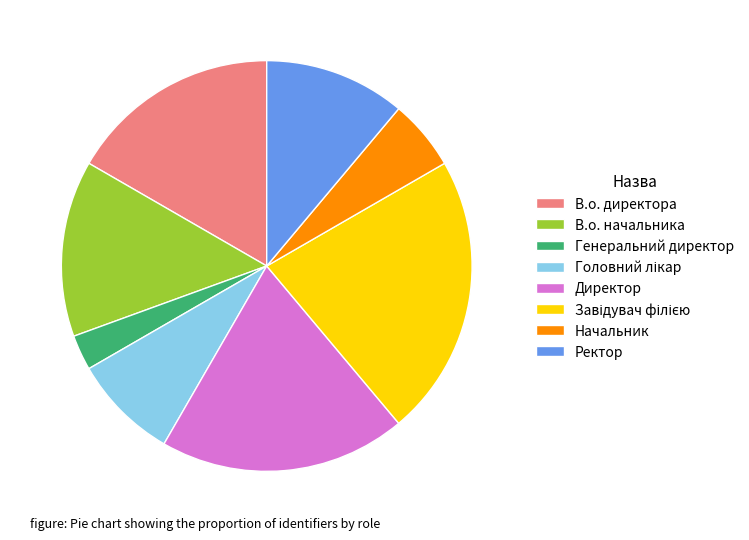

Does Начальник represent more than half of the total?

No